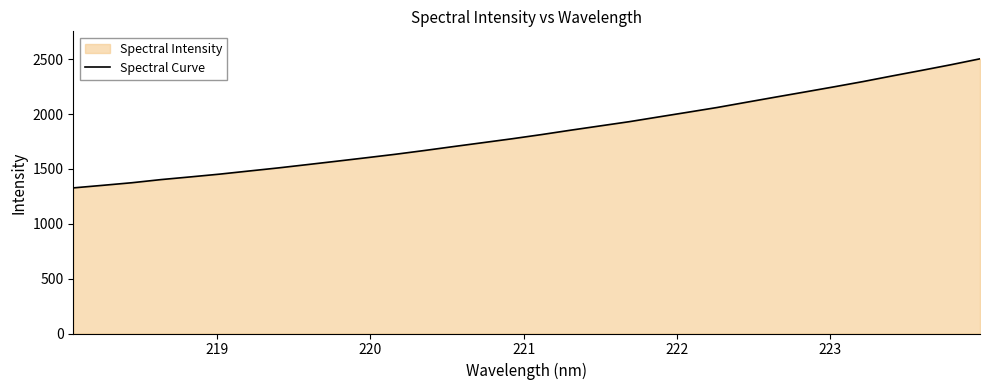

What is the maximum value shown in the chart?

2503.1